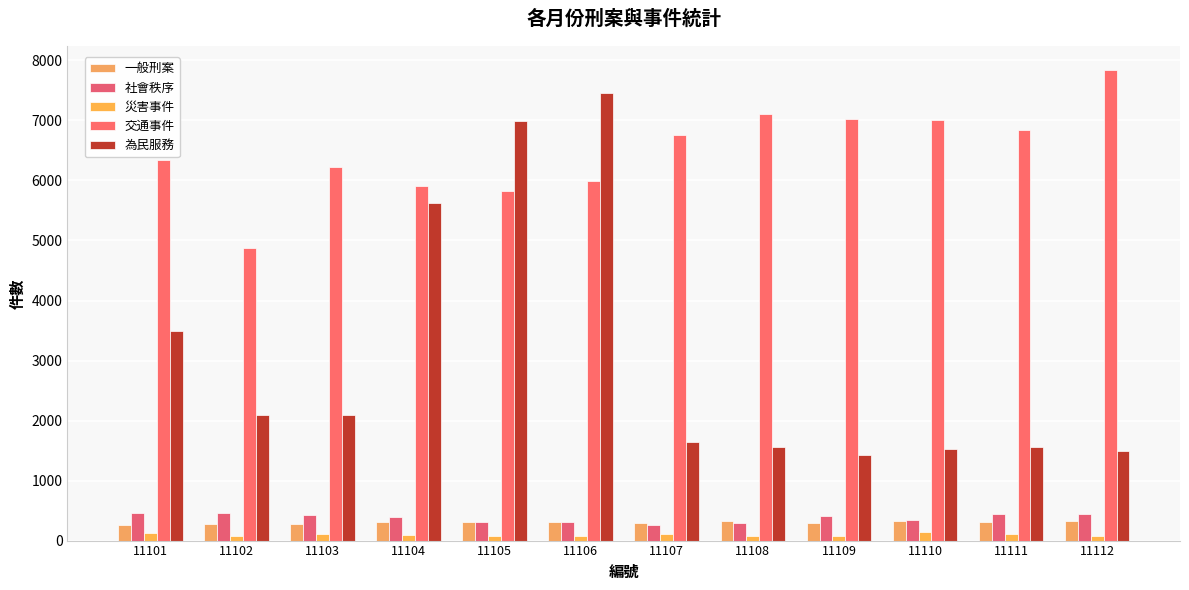

At which category is the sum across all series the highest?

11106